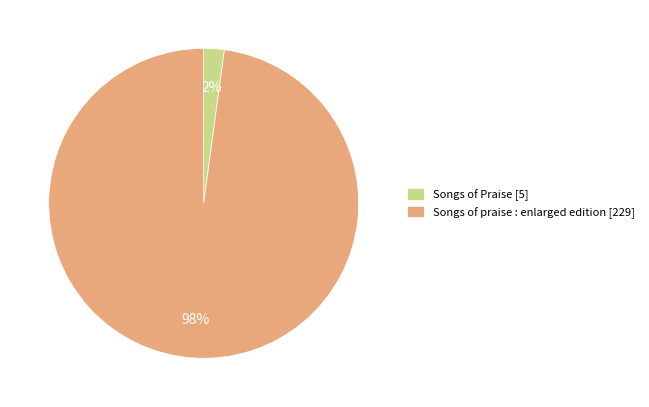

To the nearest percent, what is the difference between the largest and smallest slice percentages?

96%